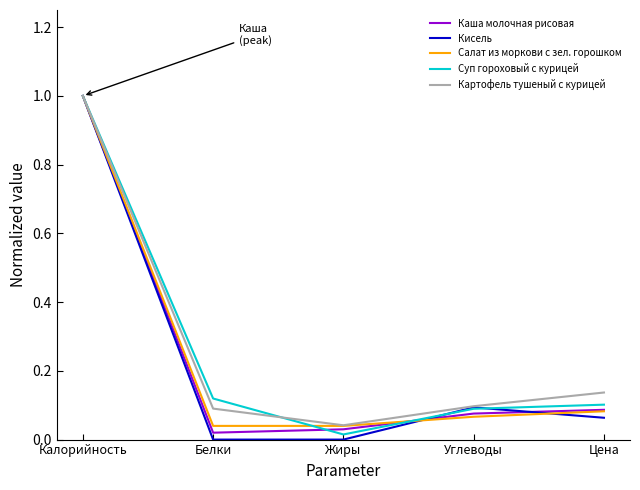

True or false: Кисель has more than 2 interior local peaks.

False